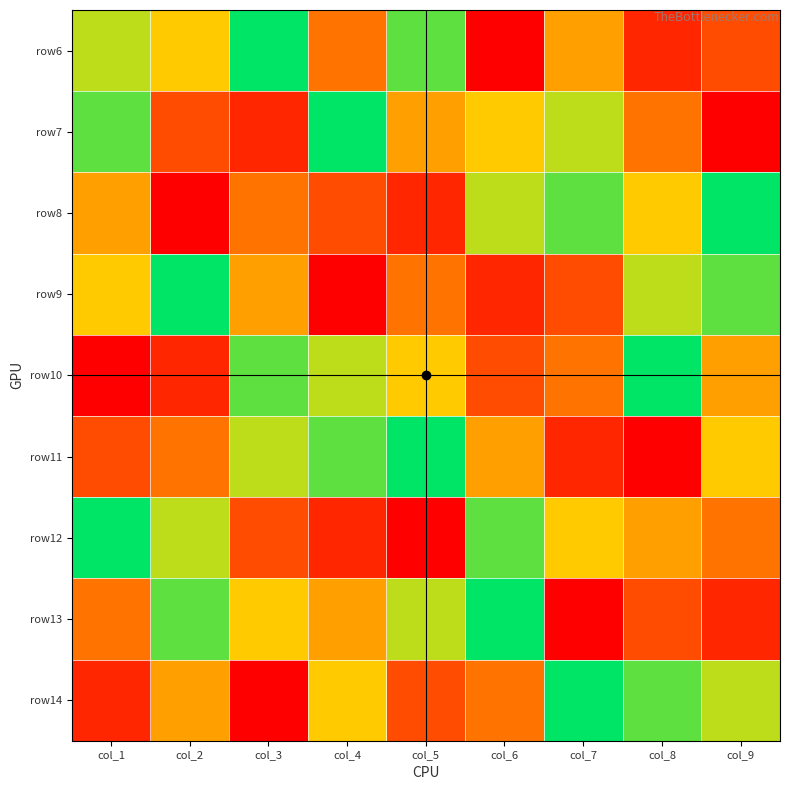

Rank the categories by row14 value from highest to lowest.

col_7, col_8, col_9, col_4, col_2, col_6, col_5, col_1, col_3